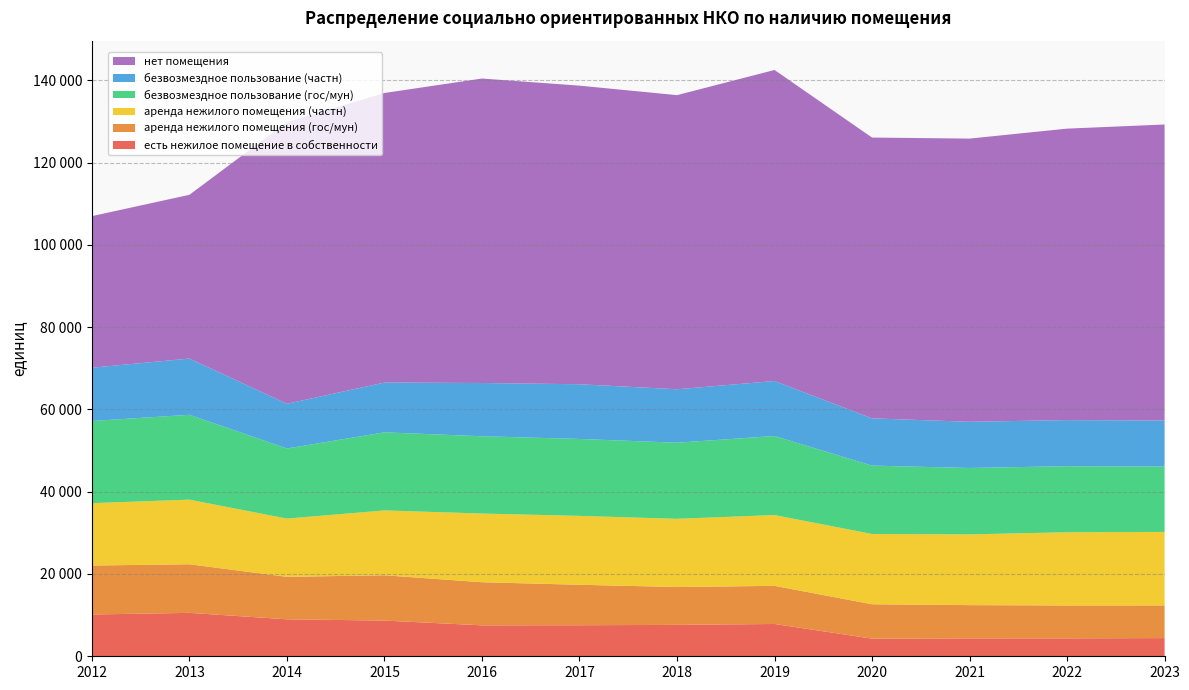

Reading left to right, extract all data points from this chart.

есть нежилое помещение в собственности: 2012=10155	2013=10552	2014=8987	2015=8673	2016=7521	2017=7544	2018=7634	2019=7849	2020=4290	2021=4348	2022=4352	2023=4421
аренда нежилого помещения (гос/мун): 2012=11907	2013=11814	2014=10322	2015=11015	2016=10480	2017=9840	2018=9201	2019=9271	2020=8353	2021=8086	2022=7999	2023=7942
аренда нежилого помещения (частн): 2012=15154	2013=15702	2014=14152	2015=15764	2016=16691	2017=16738	2018=16576	2019=17207	2020=17083	2021=17193	2022=17794	2023=17867
безвозмездное пользование (гос/мун): 2012=19972	2013=20627	2014=17044	2015=18980	2016=18785	2017=18699	2018=18500	2019=19211	2020=16620	2021=16141	2022=16055	2023=15882
безвозмездное пользование (частн): 2012=12957	2013=13670	2014=10867	2015=12103	2016=12947	2017=13298	2018=12987	2019=13366	2020=11486	2021=11228	2022=11207	2023=11184
нет помещения: 2012=36833	2013=39799	2014=68466	2015=70373	2016=73999	2017=72576	2018=71489	2019=75600	2020=68249	2021=68829	2022=70841	2023=71957